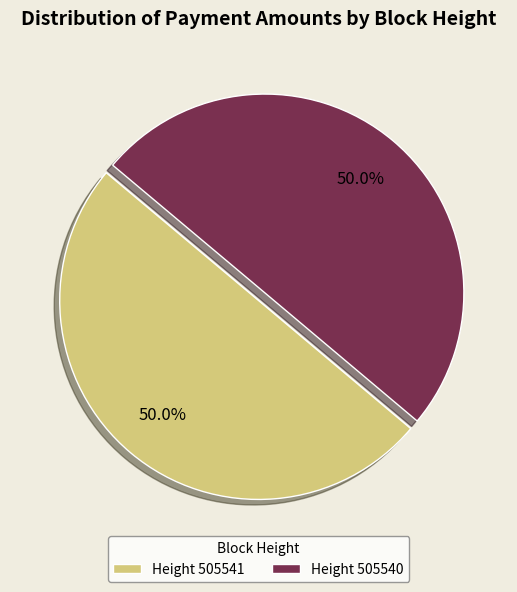

Approximately how many times larger is the value at Height 505541 compared to Height 505540?

1.0